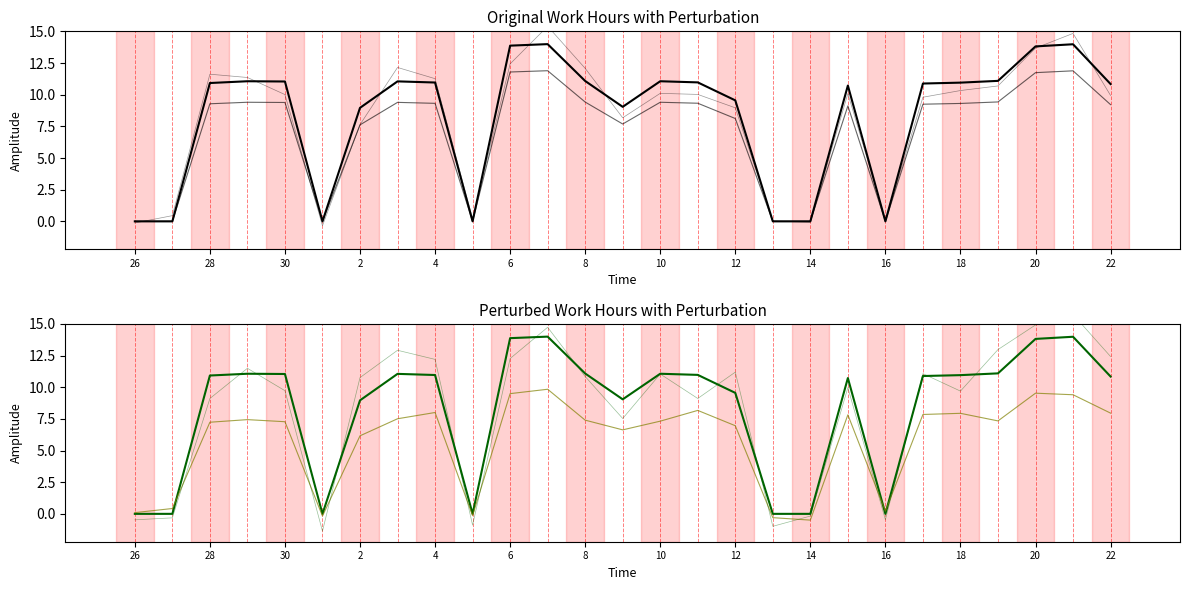

The value of Smoothed at 12 is 2.9. True or false?

False